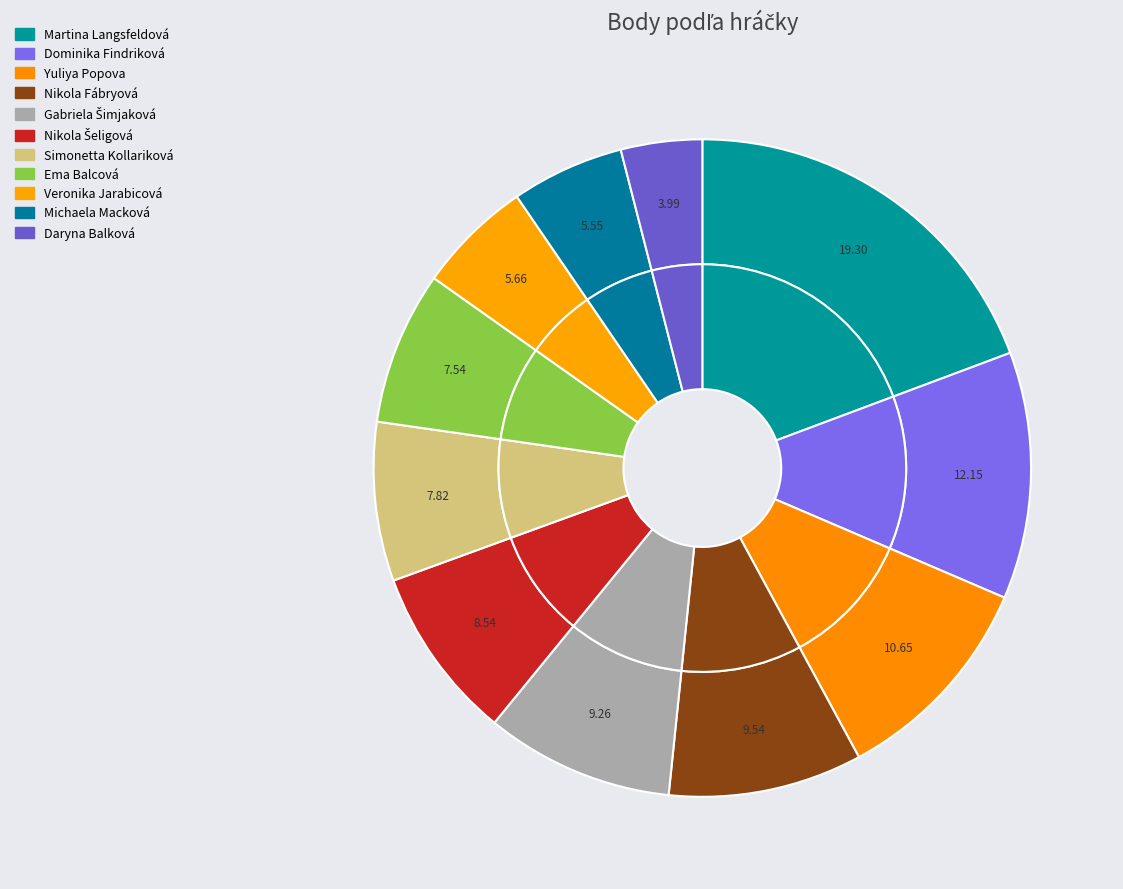

Is there any slice that represents more than half of the pie?

No